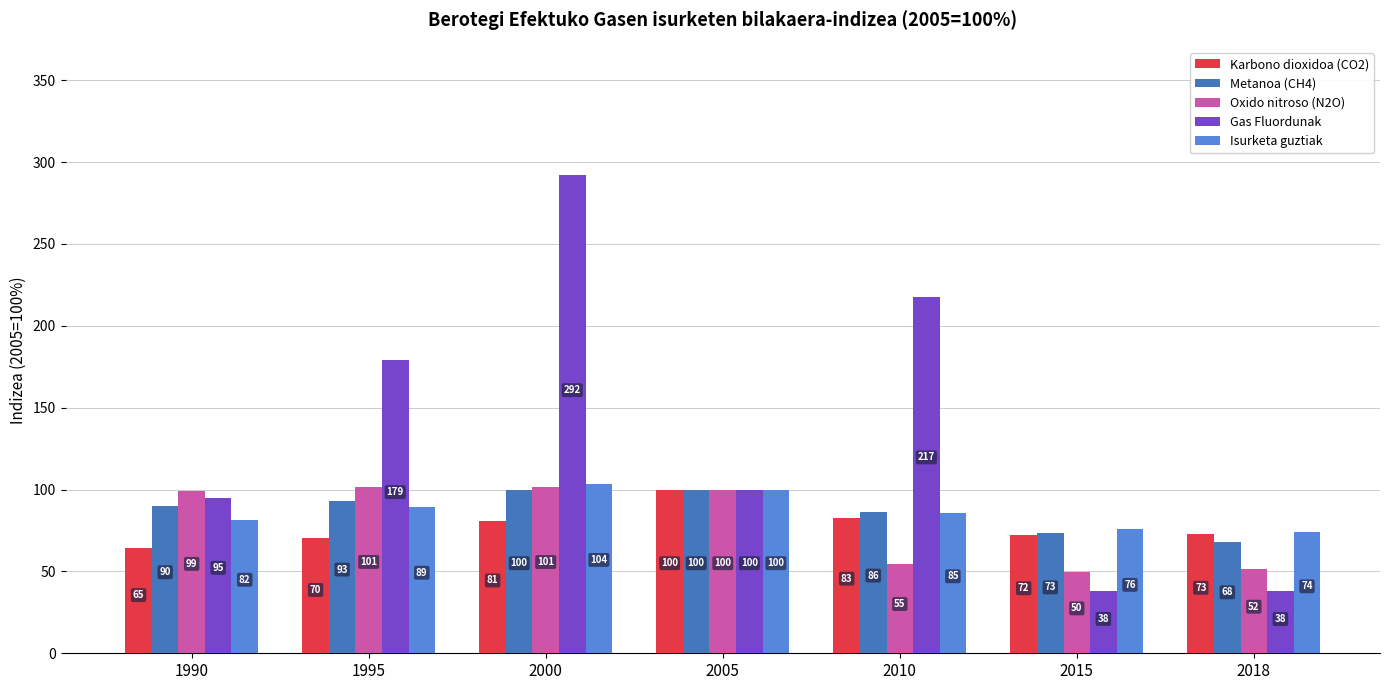

The Karbono dioxidoa (CO2) series shows 145.2 at 2010. True or false?

False